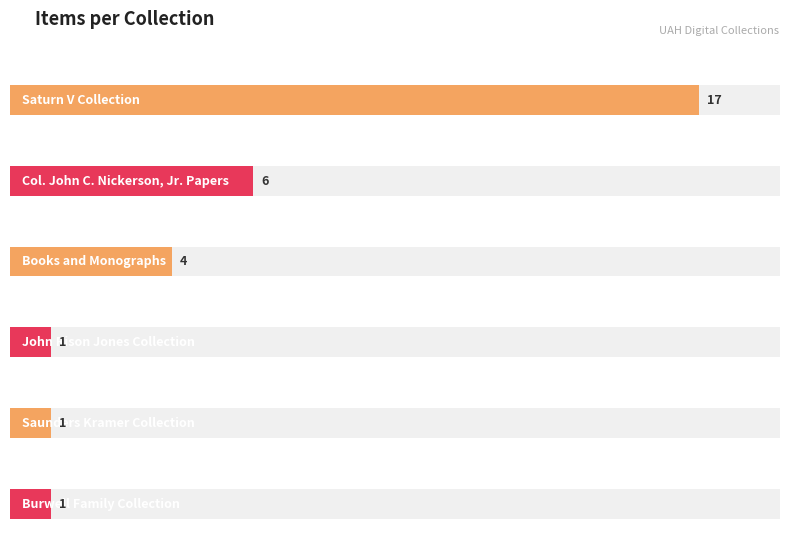

What is the difference between the maximum and minimum values?

16